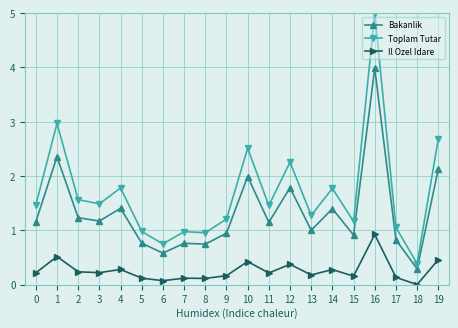

At 17, list the series in order from smallest to largest.

Il Ozel Idare, Bakanlik, Toplam Tutar